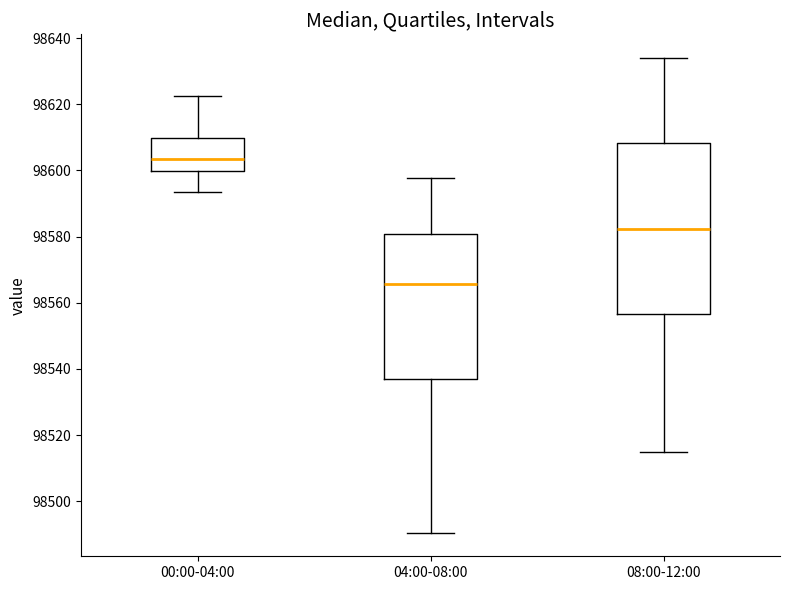

Reading left to right, transcribe this box plot: for each box, give where its median line is, the range the box spans, and where its two whiskers end, as read against the y-axis. The values are not printed on the chart, so give them approximately, as read against the axis.

00:00-04:00: median 98604, box 98600 to 98610, whiskers 98594 to 98622
04:00-08:00: median 98566, box 98536 to 98580, whiskers 98490 to 98598
08:00-12:00: median 98582, box 98556 to 98608, whiskers 98516 to 98634